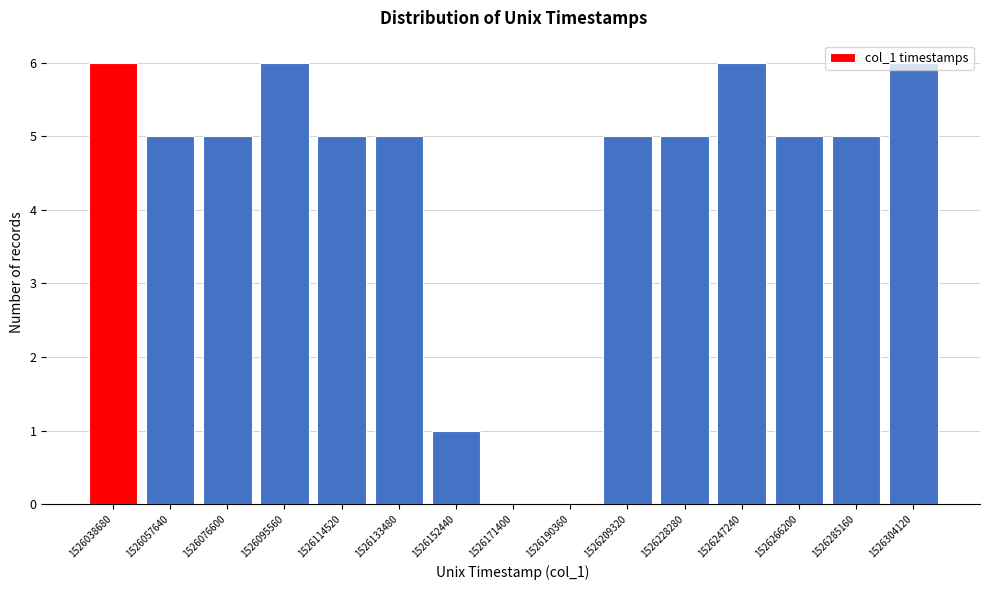

What is the height of the bar covering 1526106000 to 1526124000 on the x-axis? Neither the bar edges nor the heights are printed on the chart, so give them approximately, as read against the axes.

5